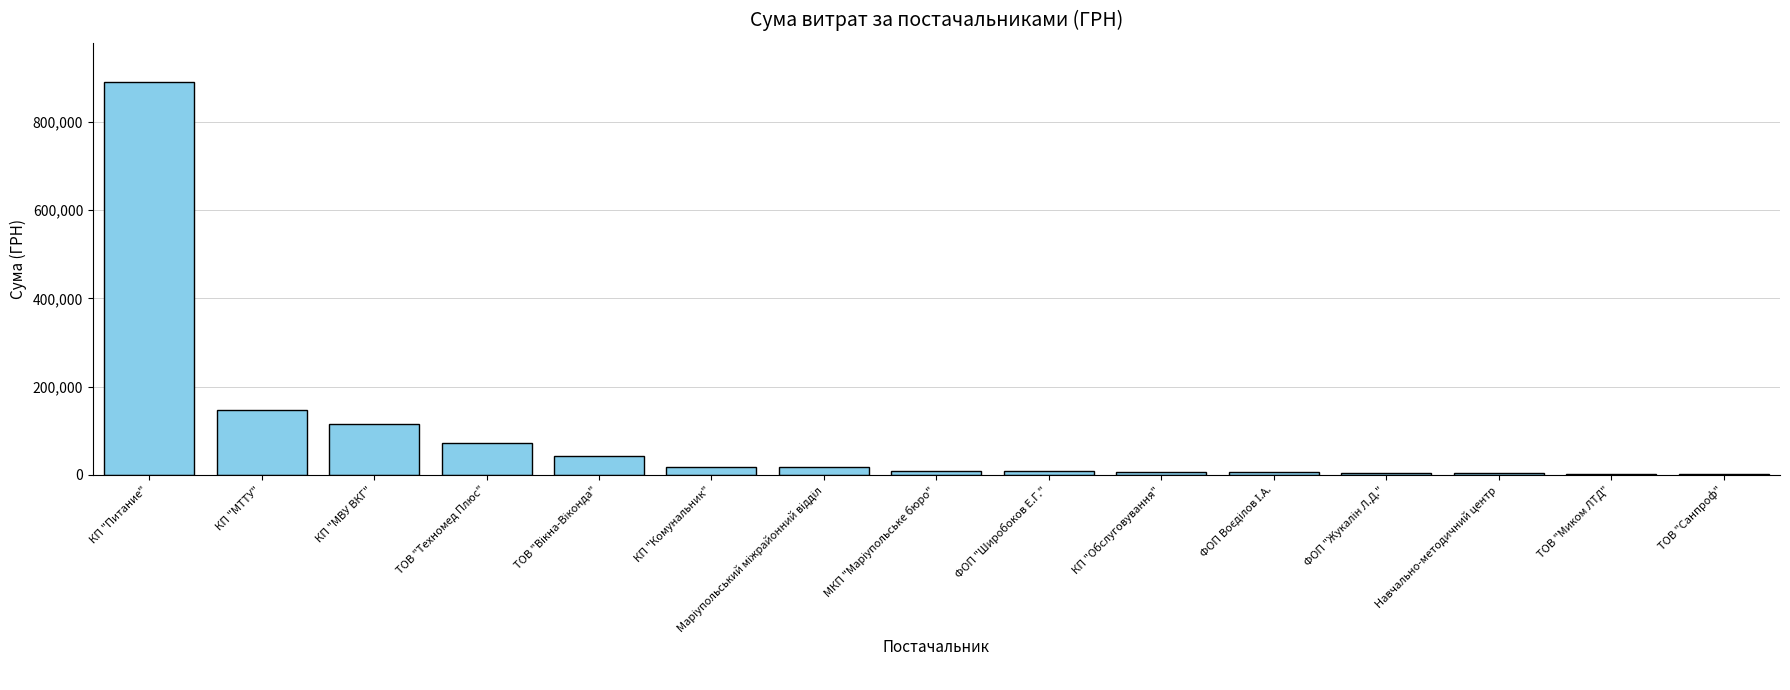

What is the ratio of the value at ФОП "Широбоков Е.Г." to the value at КП "Комунальник"?

0.5